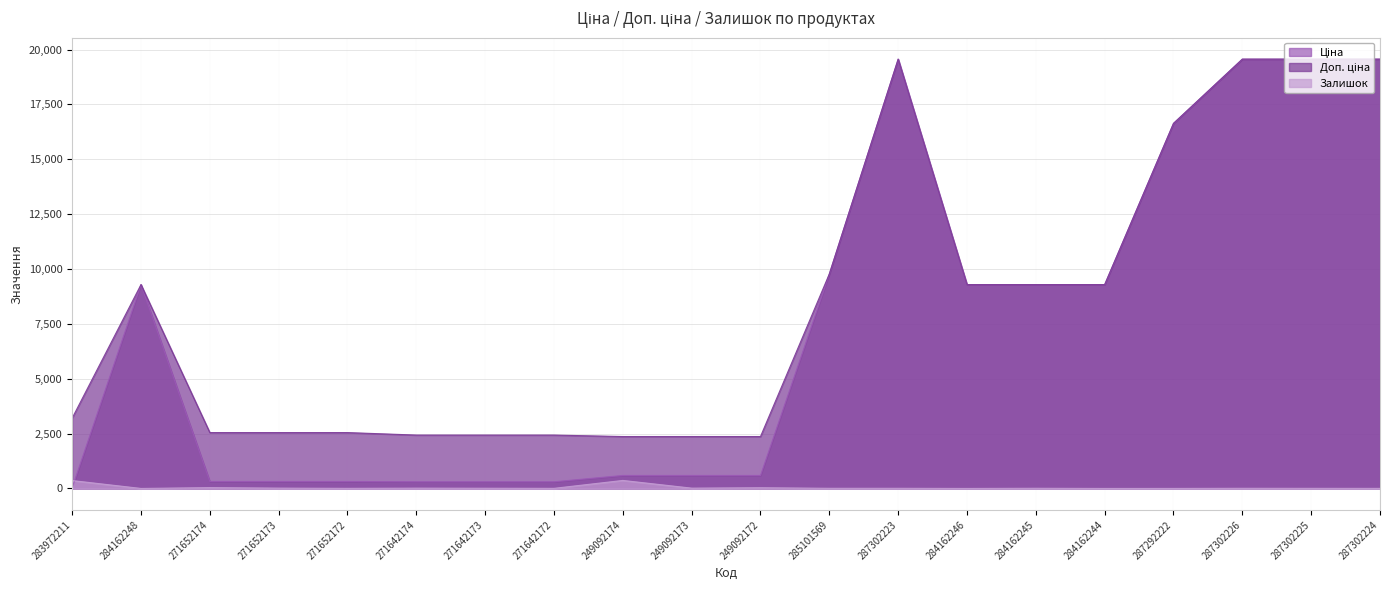

What is the difference between the maximum and second lowest values in the Доп. ціна series?

17198.4